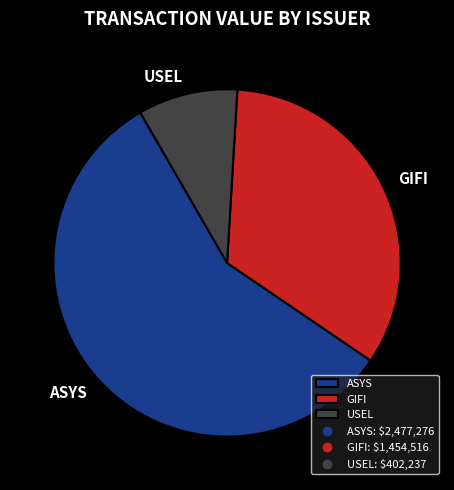

Does USEL represent more than half of the total?

No